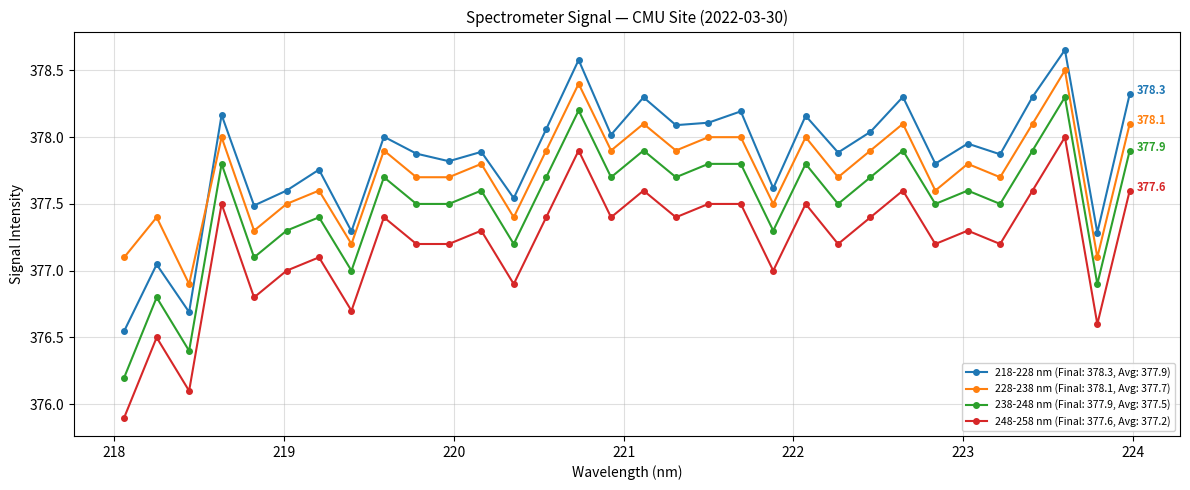

What is the value of the 218-228 nm (Final: 378.3, Avg: 377.9) point at the 3rd from the left?

376.7